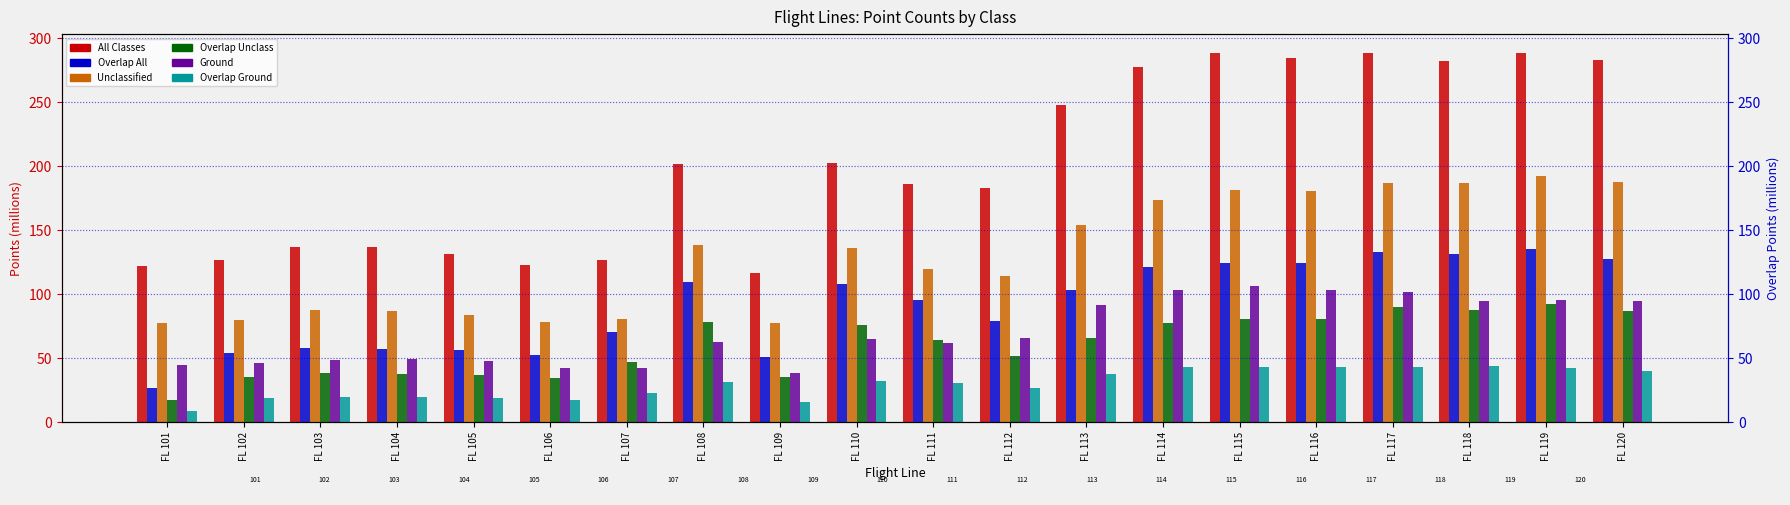

Read the All Classes value at FL 111.

186.5